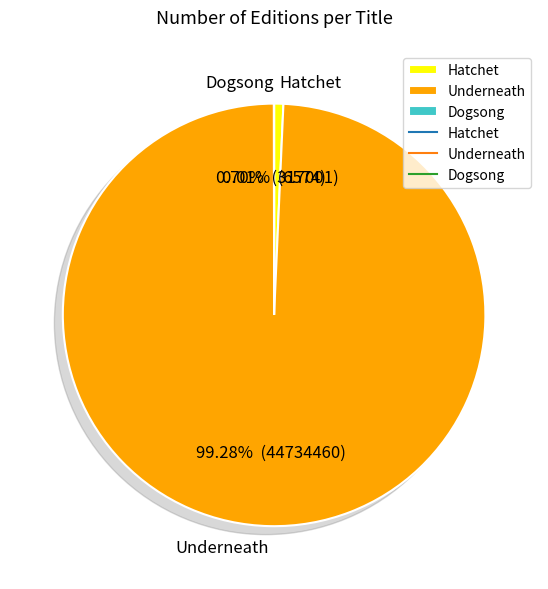

Which slice is the largest?

Underneath